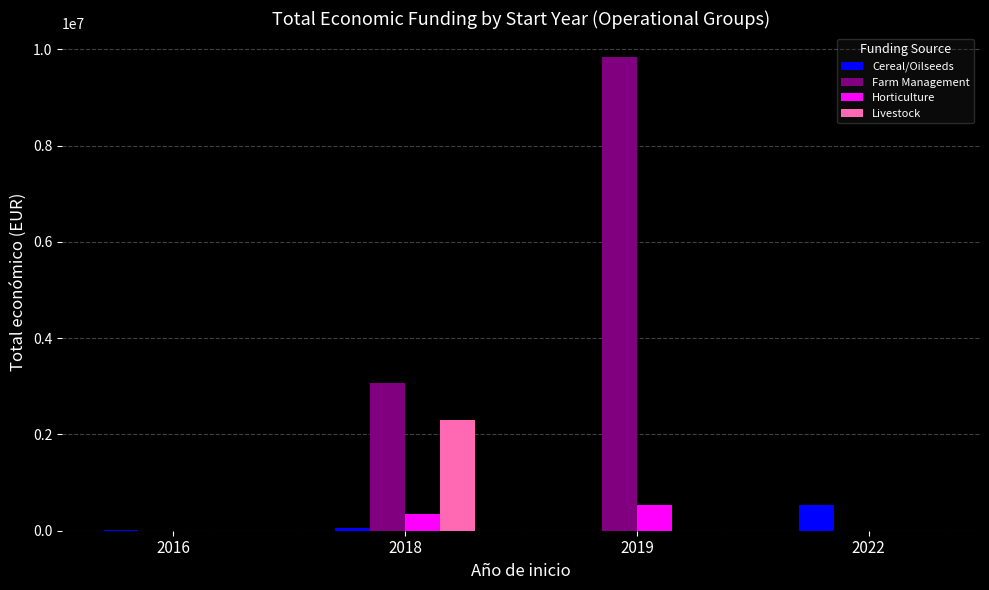

What is the average value of the Farm Management series?

3229473